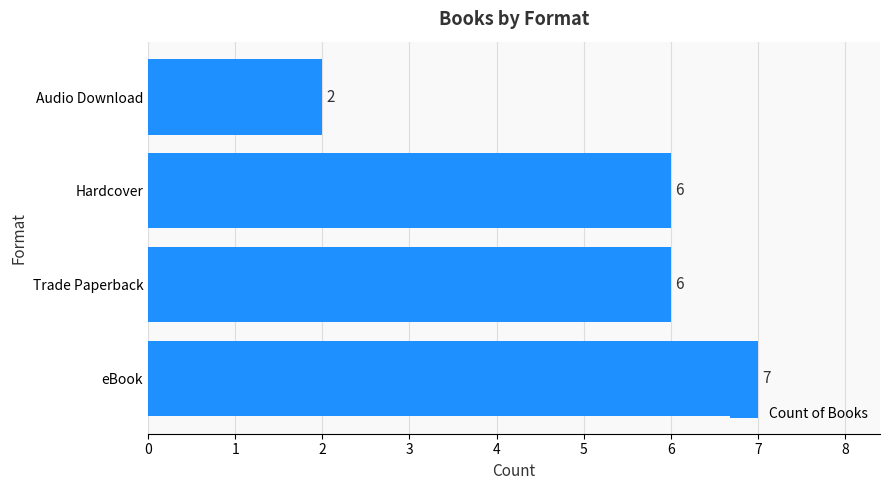

What is the smallest value displayed?

2